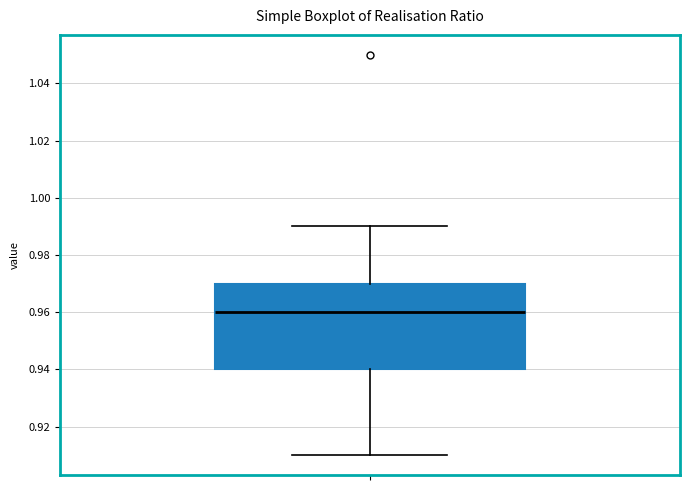

Transcribe this box plot: give where the median line is, the range the box spans, and where the two whiskers end, as read against the y-axis. The values are not printed on the chart, so give them approximately, as read against the axis.

median 0.96, box 0.94 to 0.97, whiskers 0.91 to 0.99